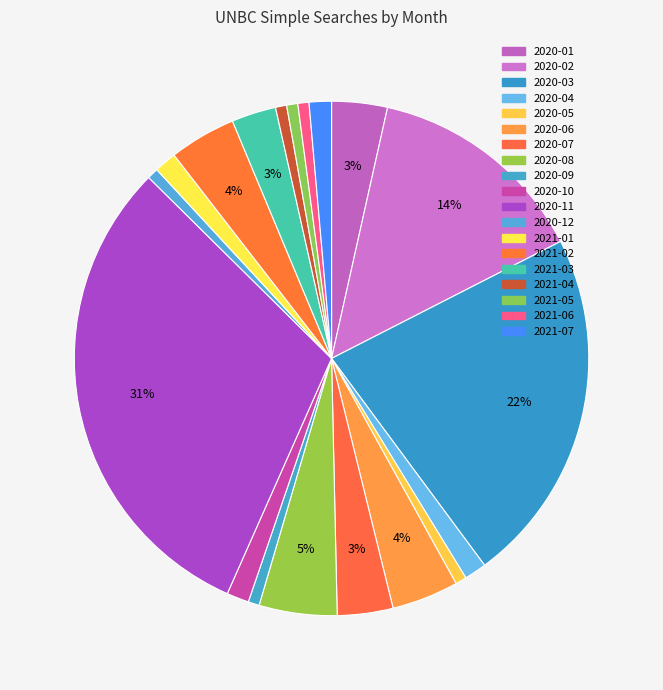

To the nearest percent, what is the combined percentage of 2021-02 and 2021-05?

5%